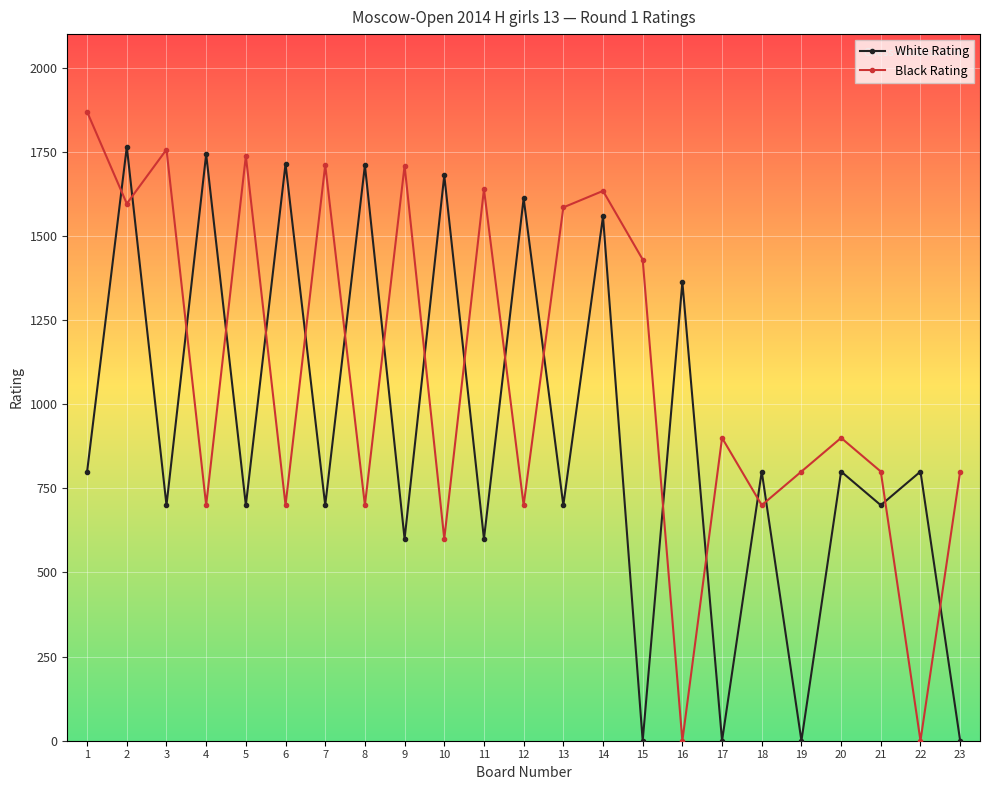

True or false: White Rating has a value of 2999 at 4.

False